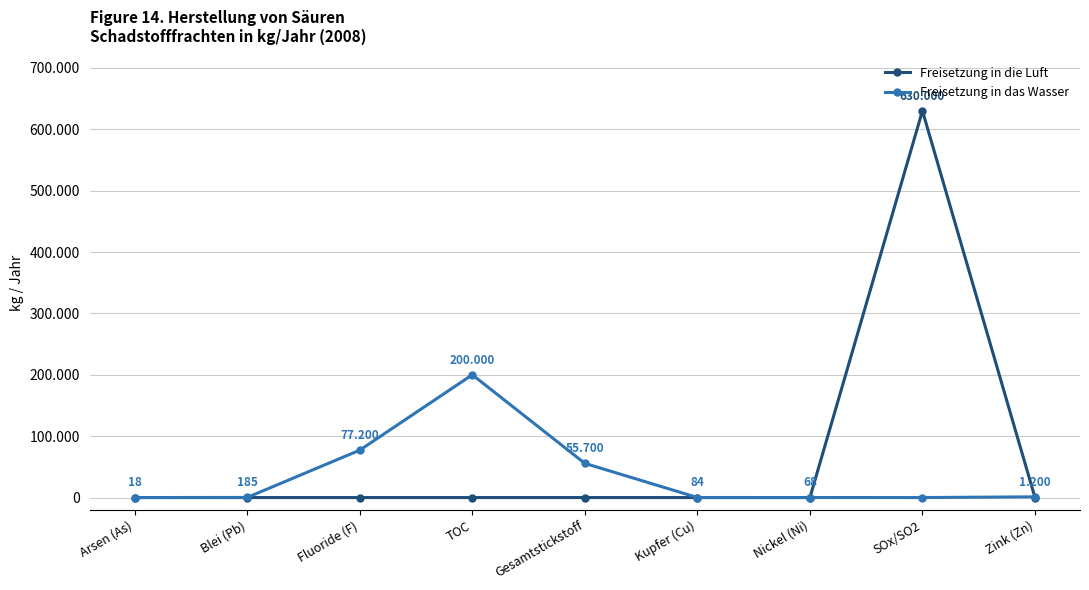

The Freisetzung in das Wasser series shows 301 at Blei (Pb). True or false?

False